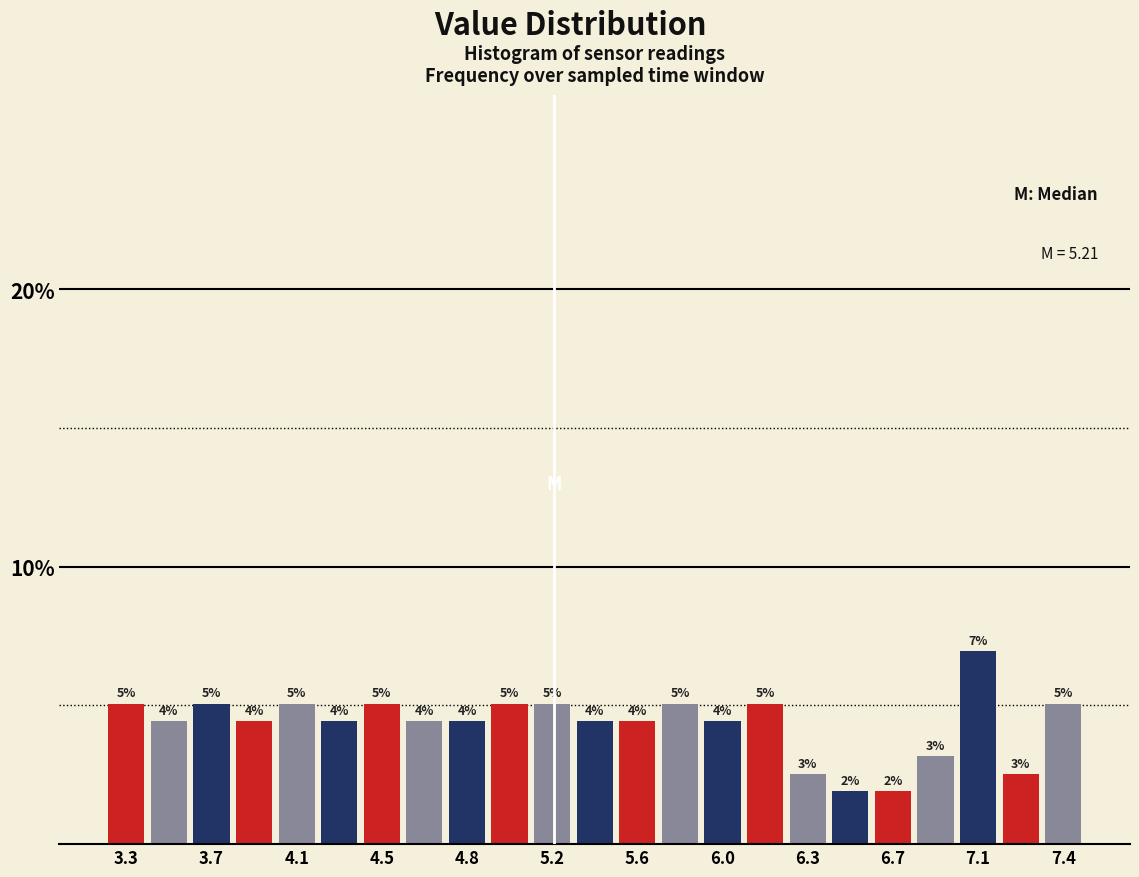

Read against the x-axis, roughly where is the centre of the tallest bar?

7.05